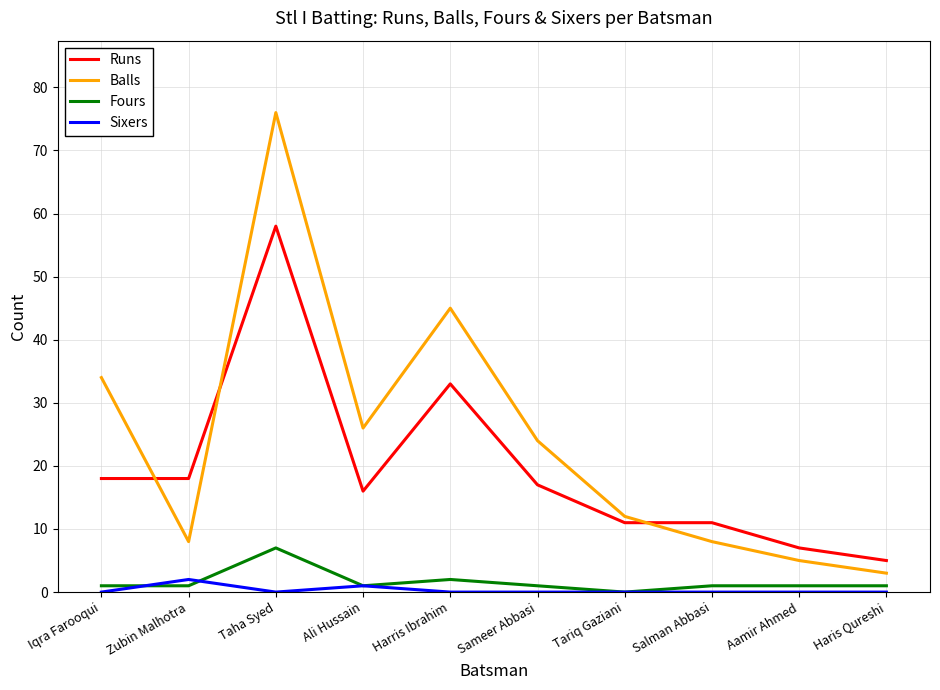

How many intersections are there between Runs and Balls?

3